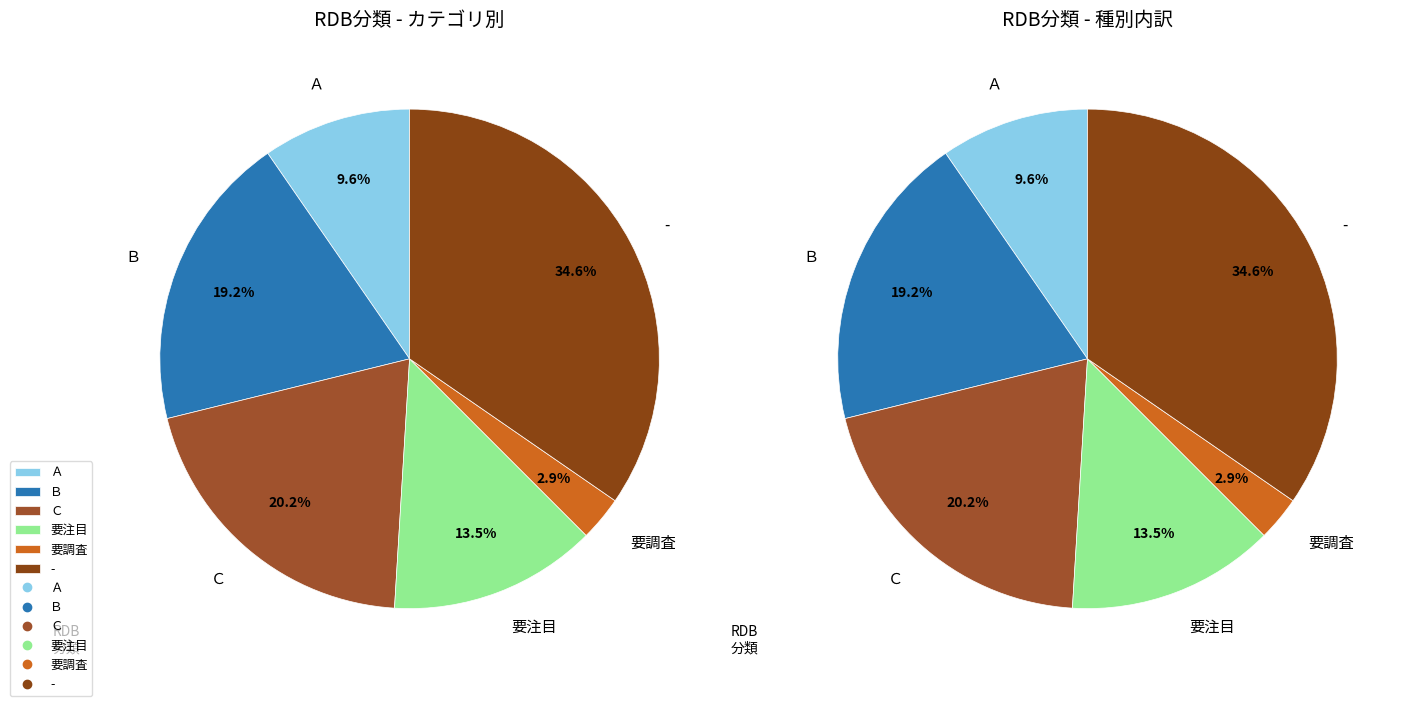

Is there any slice that represents more than half of the pie?

No